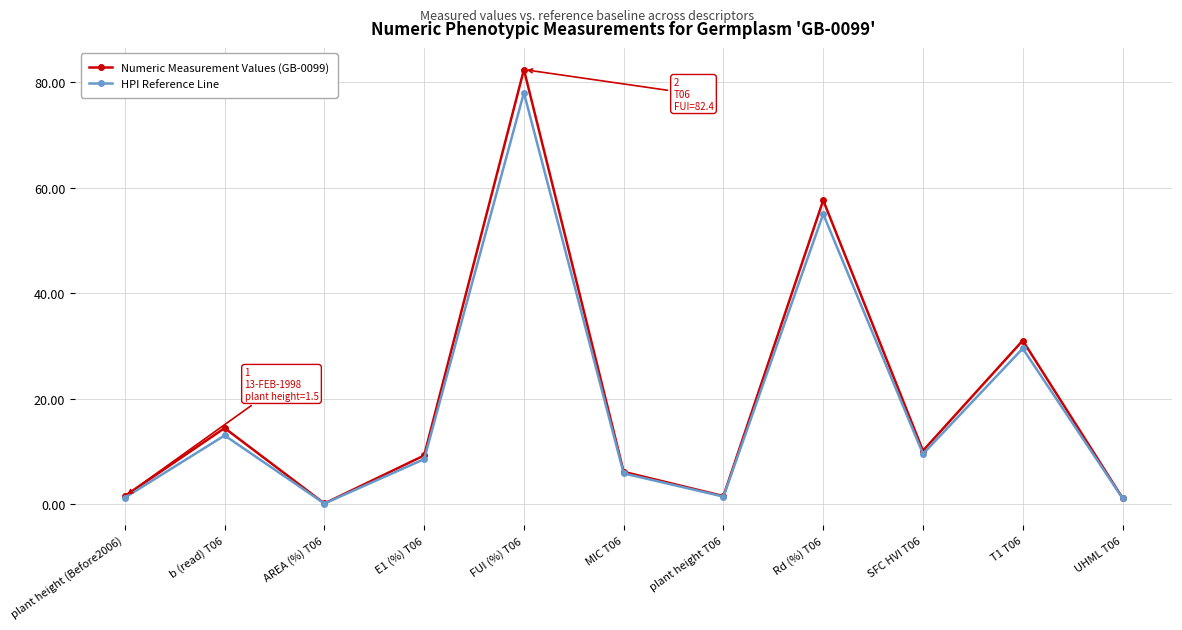

At how many categories does at least one series exceed 79?

1